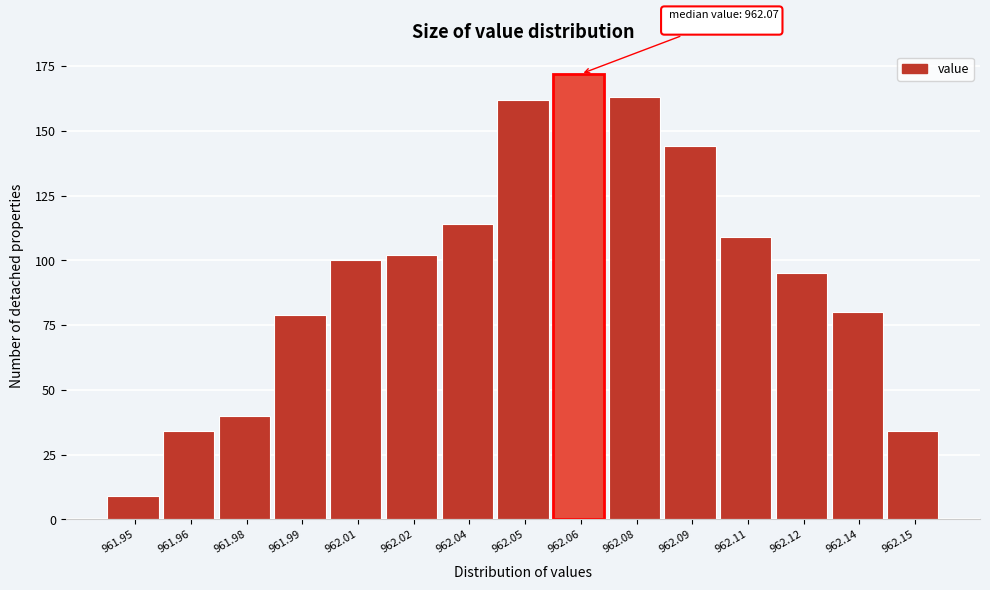

Reading right to left, extract all data points from this chart.

962.15=34	962.14=80	962.12=95	962.11=109	962.09=144	962.08=163	962.06=172	962.05=162	962.04=114	962.02=102	962.01=100	961.99=79	961.98=40	961.96=34	961.95=9